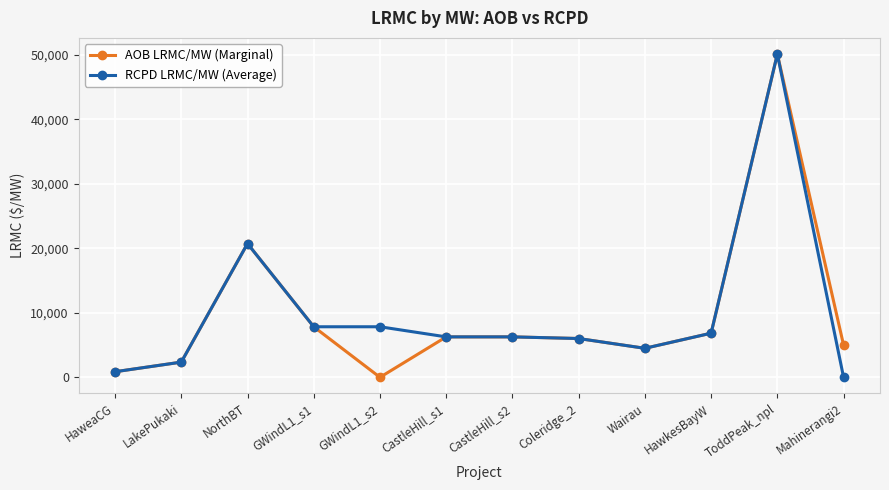

At which category does the chart reach its peak across all series?

ToddPeak_npl